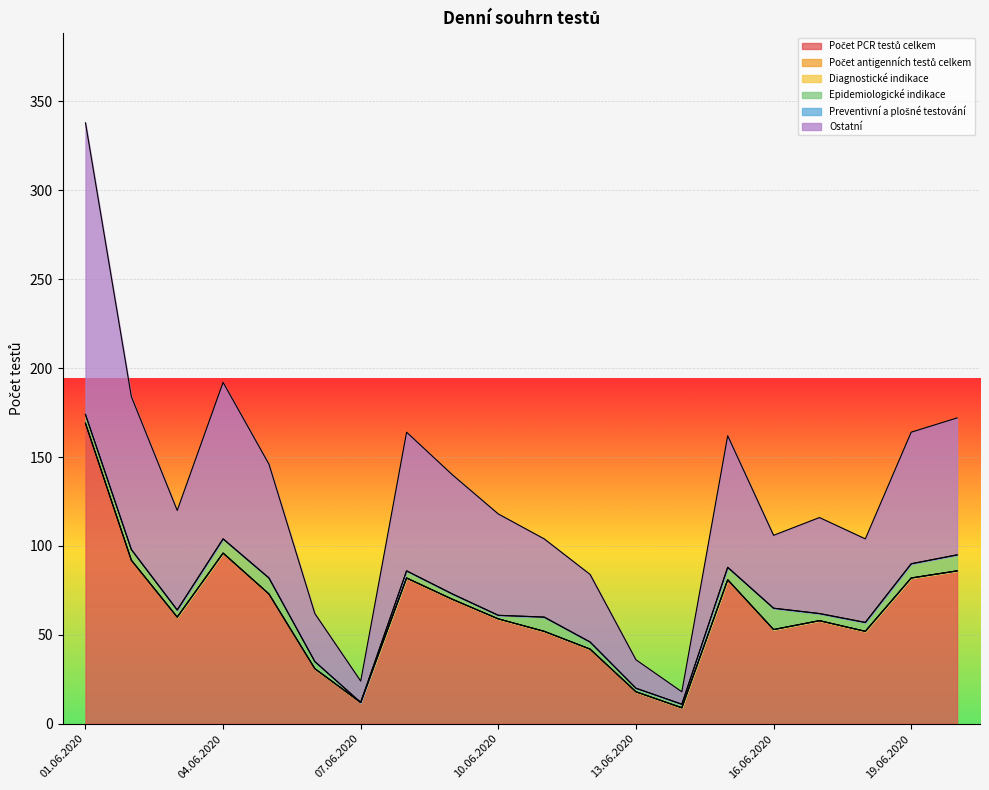

What is the value of the Ostatní point at the 4th from the left?

88